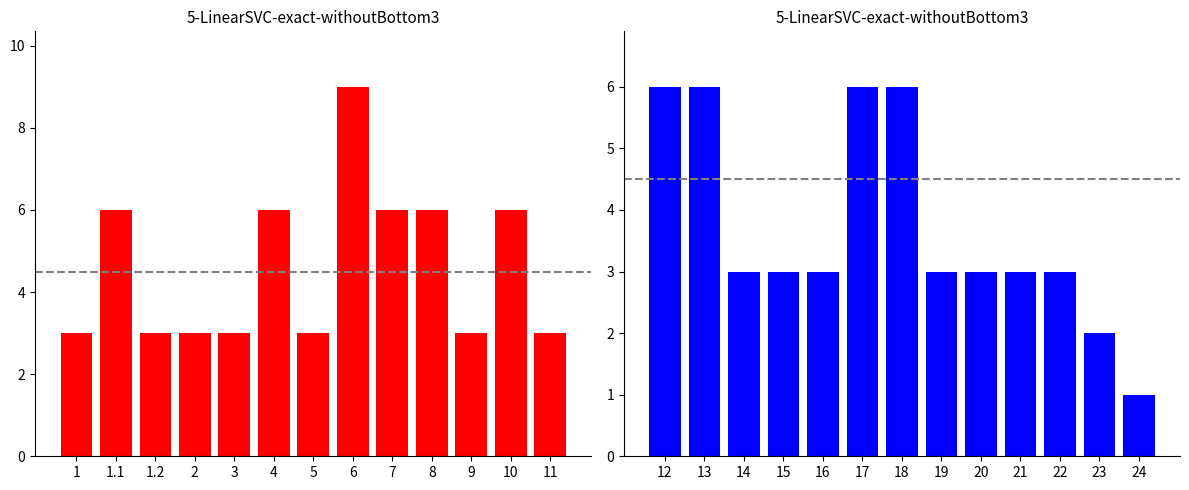

At how many categories does at least one series exceed 6?

1